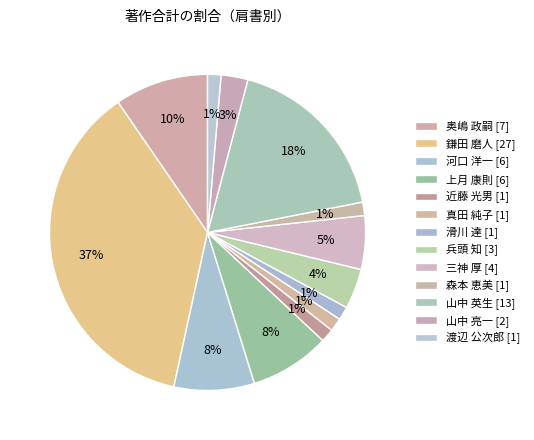

How many segments does this pie chart have?

13